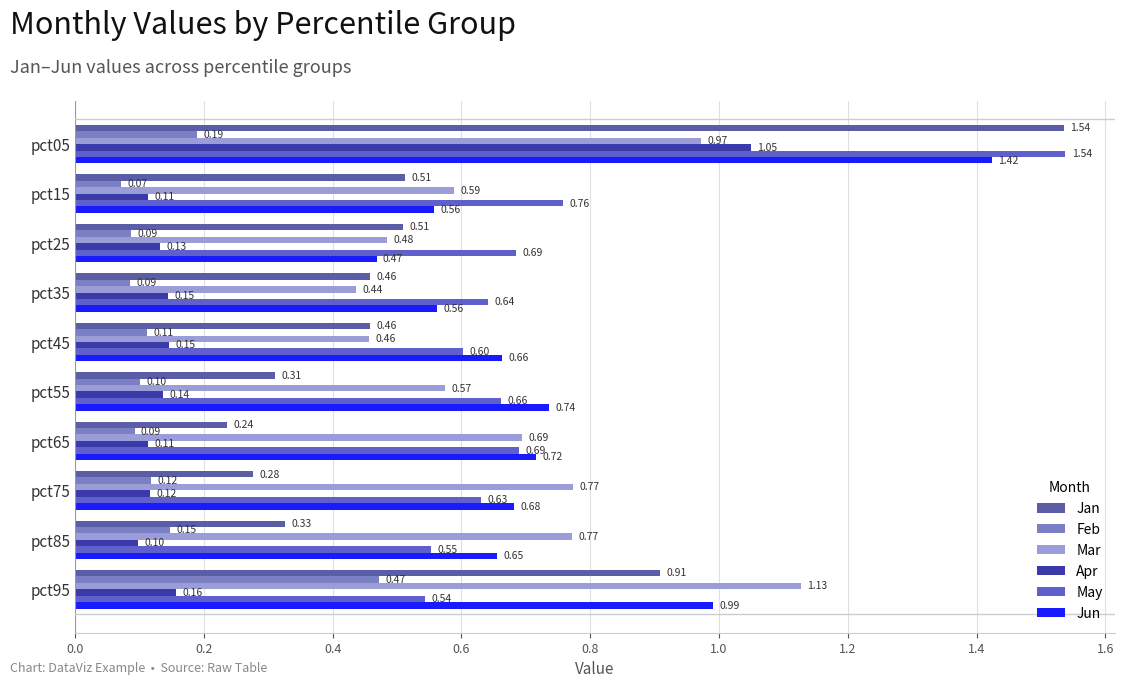

How many series are shown in this chart?

6